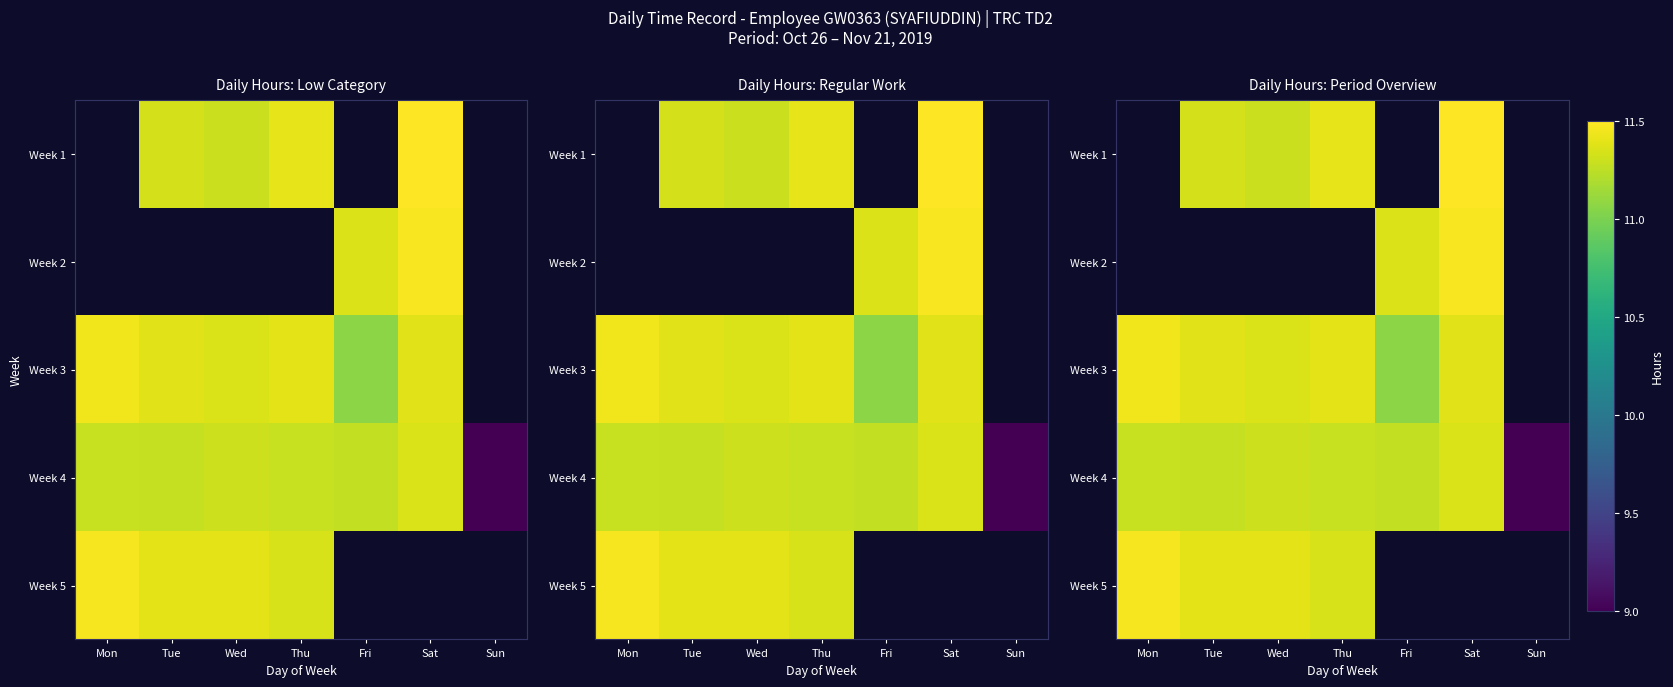

How many values in the Week 1 series exceed 2?

4